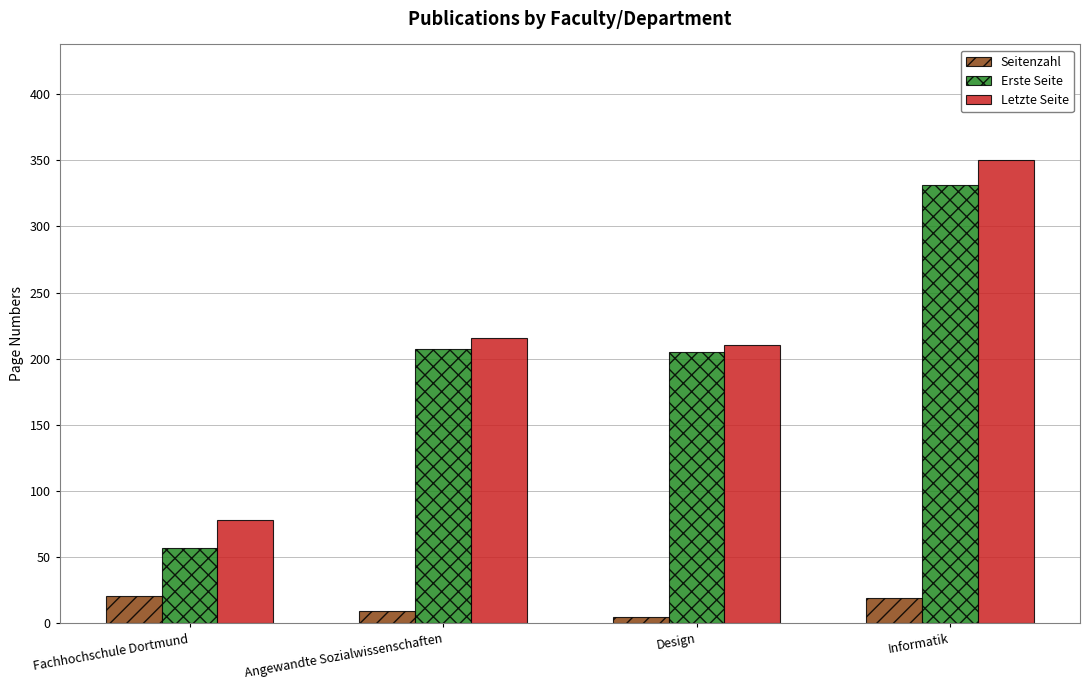

How many groups of bars are there?

4